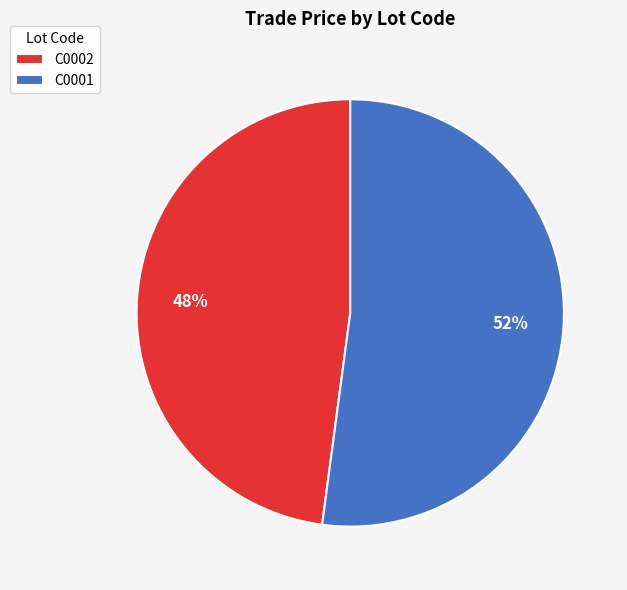

Between C0001 and C0002, which is larger?

C0001